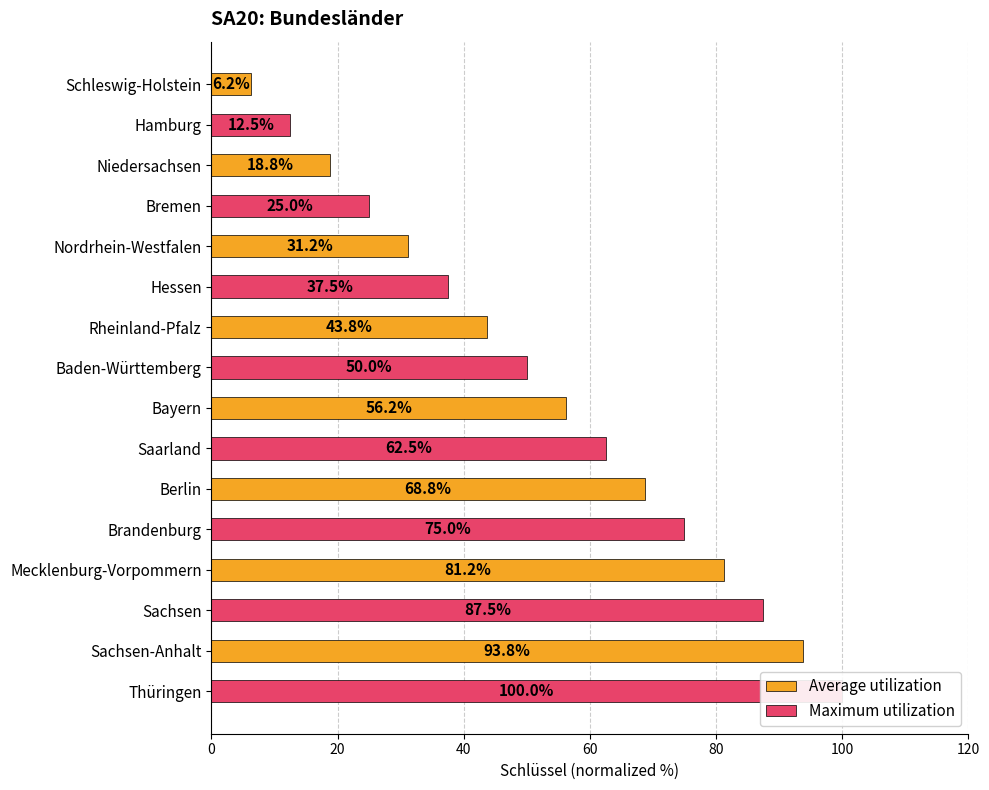

What is the value of the Maximum utilization bar at the 5th from the left?

62.5